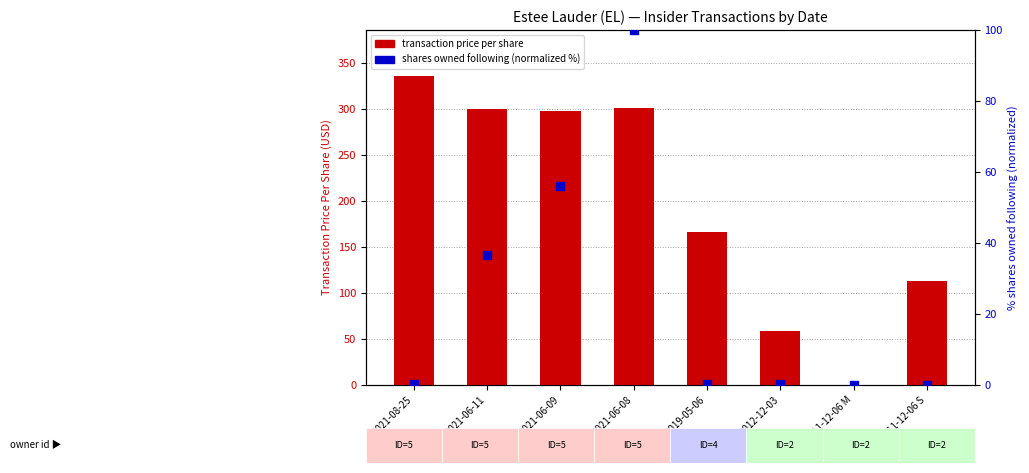

What is the total value across all series at 2021-06-11?

337.1